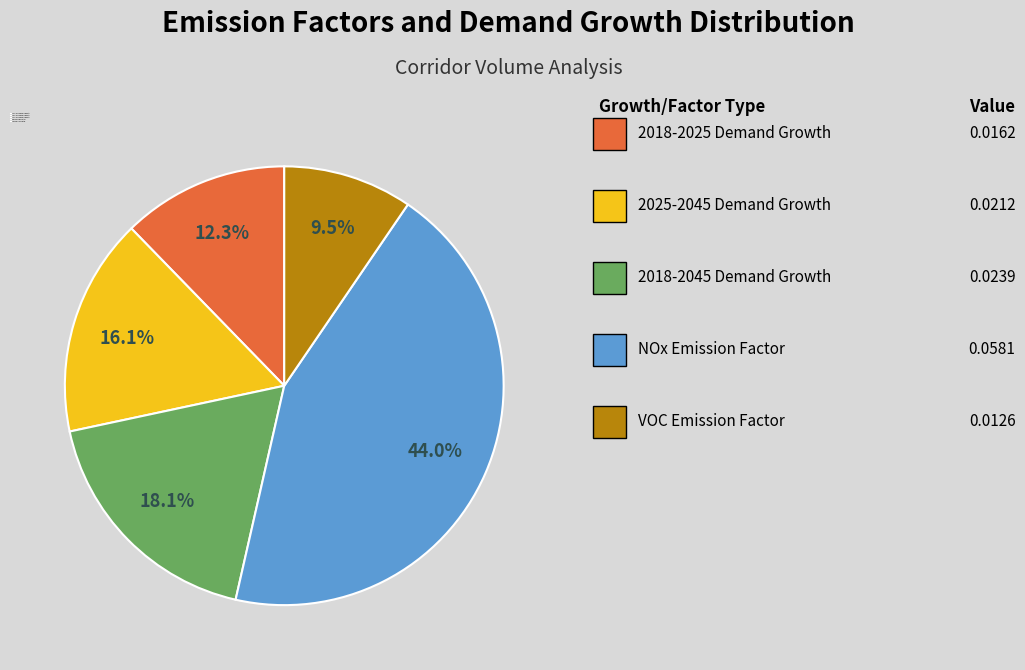

Count the number of slices in the pie.

5